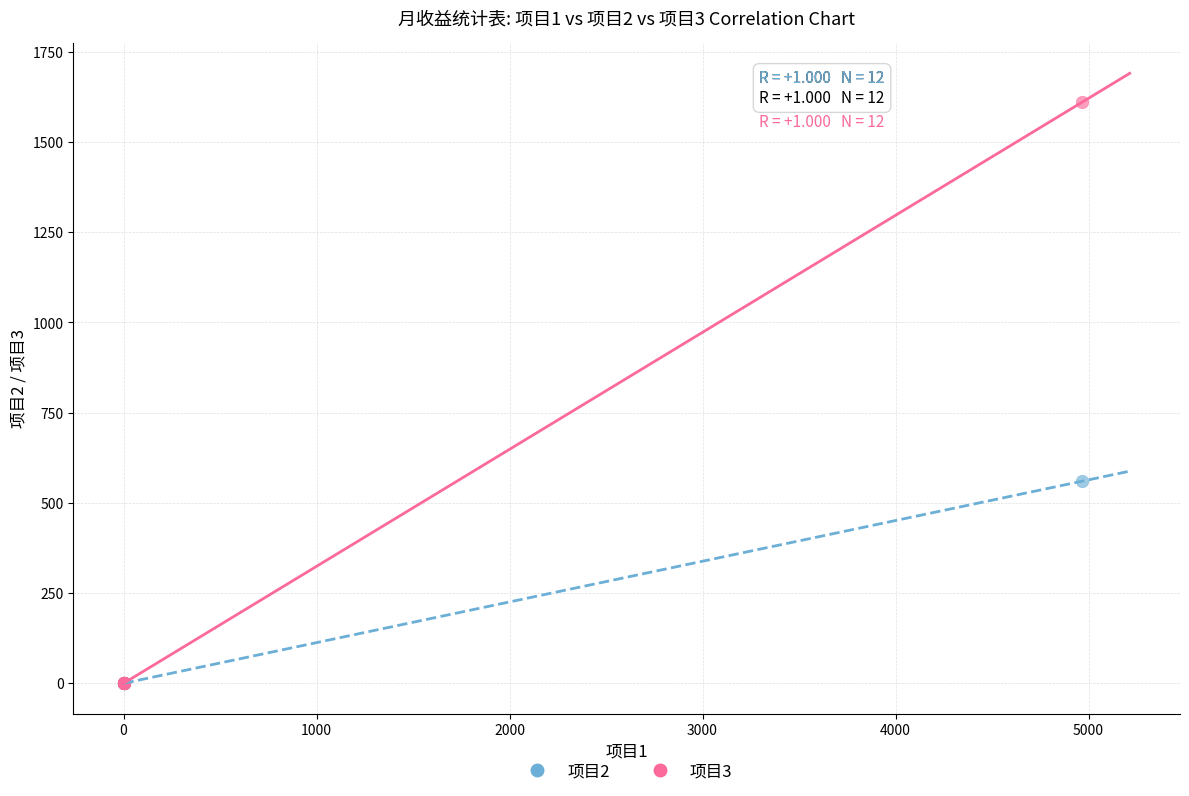

Across all series, what Y value is closest to 805?

560